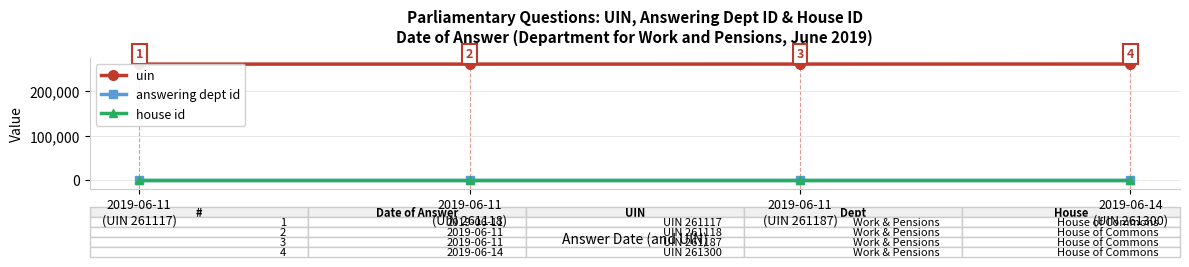

What is the sum of all uin values?

1044722